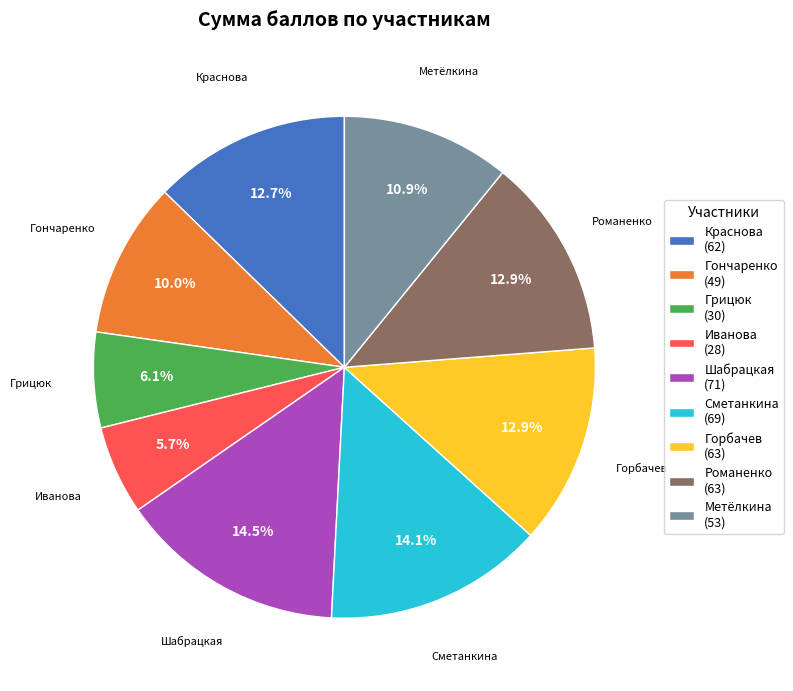

Is there any slice that represents more than half of the pie?

No